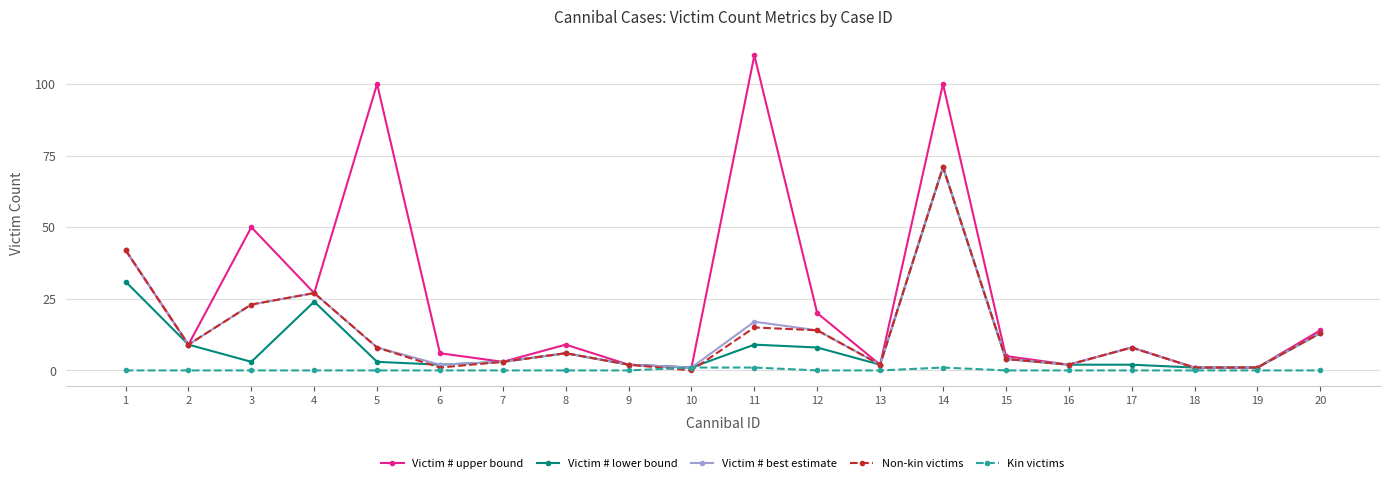

The Non-kin victims series shows 2 at 13. True or false?

True